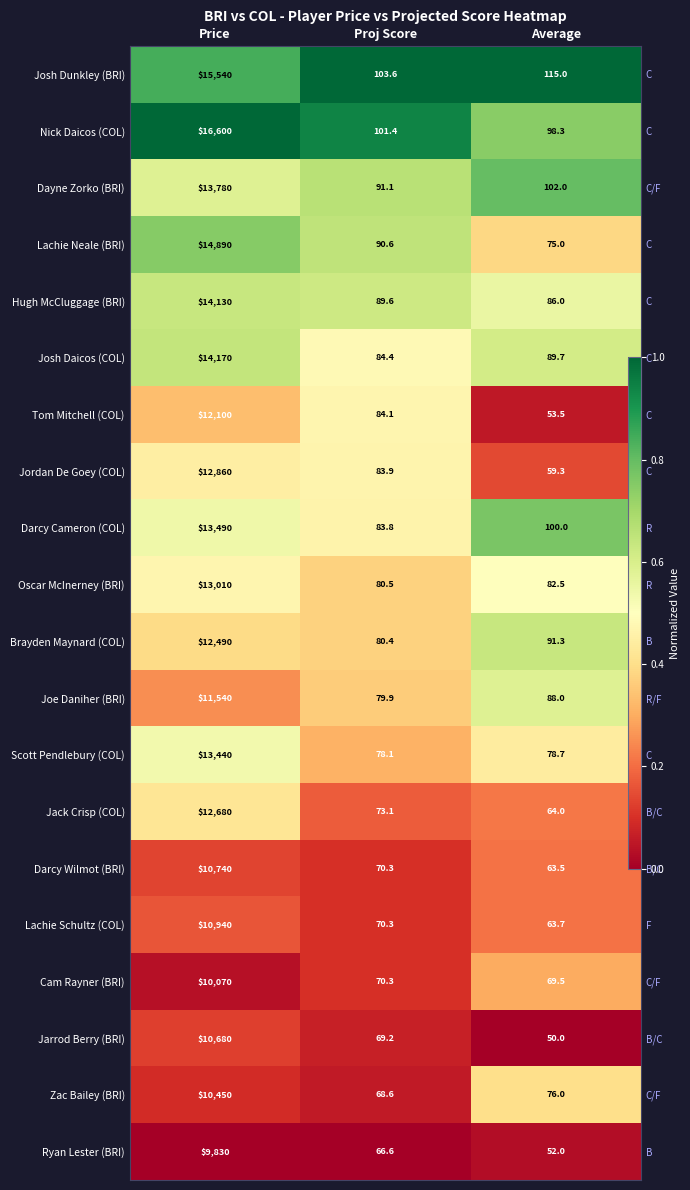

What is the difference between the maximum and minimum values in the Jordan De Goey (COL) series?

0.3